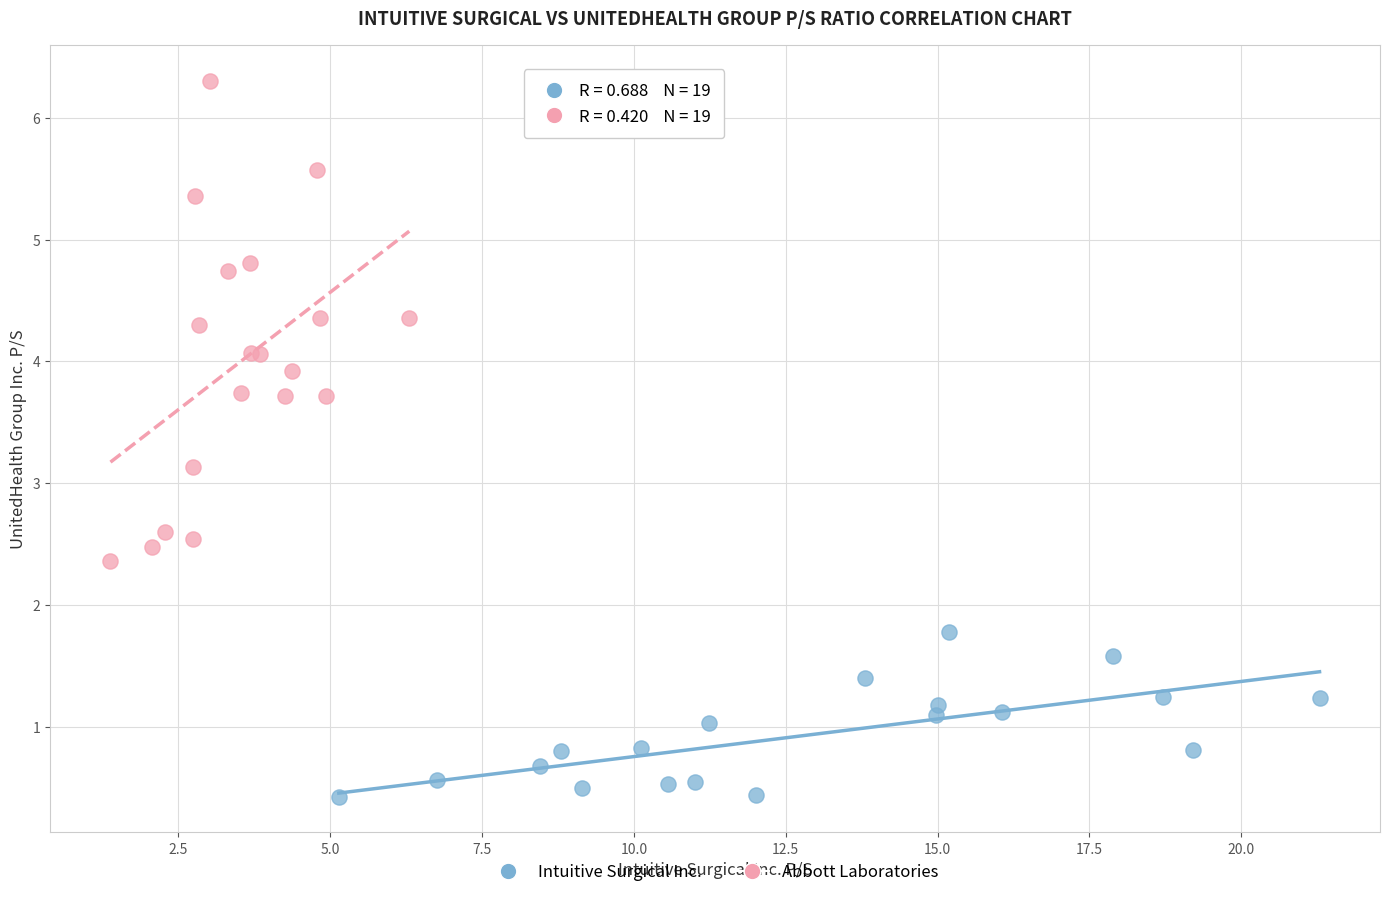

What are all the series names shown in the legend?

Intuitive Surgical Inc., Abbott Laboratories